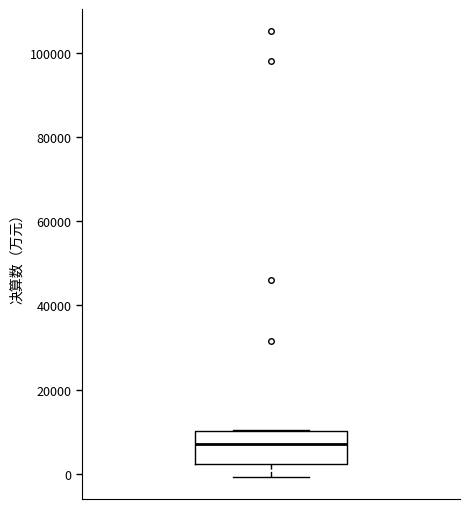

Where is the upper edge of the box on the y-axis? The values are not printed on the chart, so give them approximately, as read against the axis.

10000